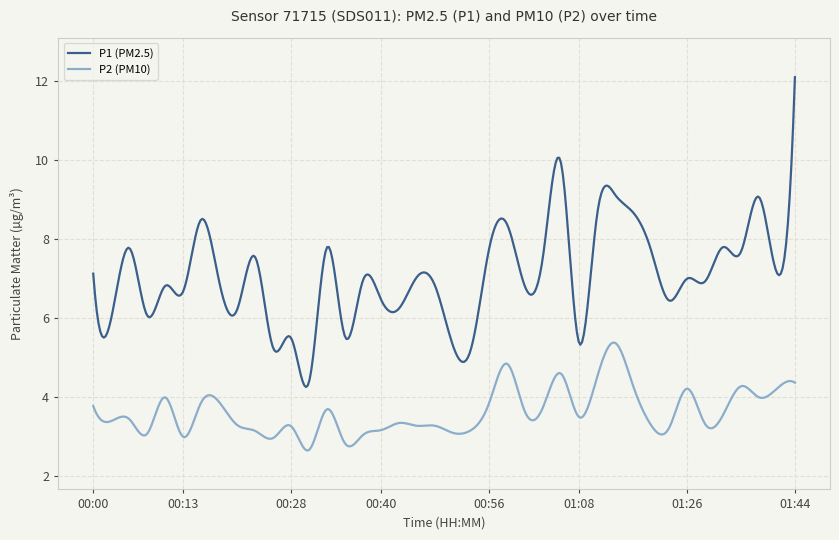

Which series has the widest spread of values?

P1 (PM2.5)